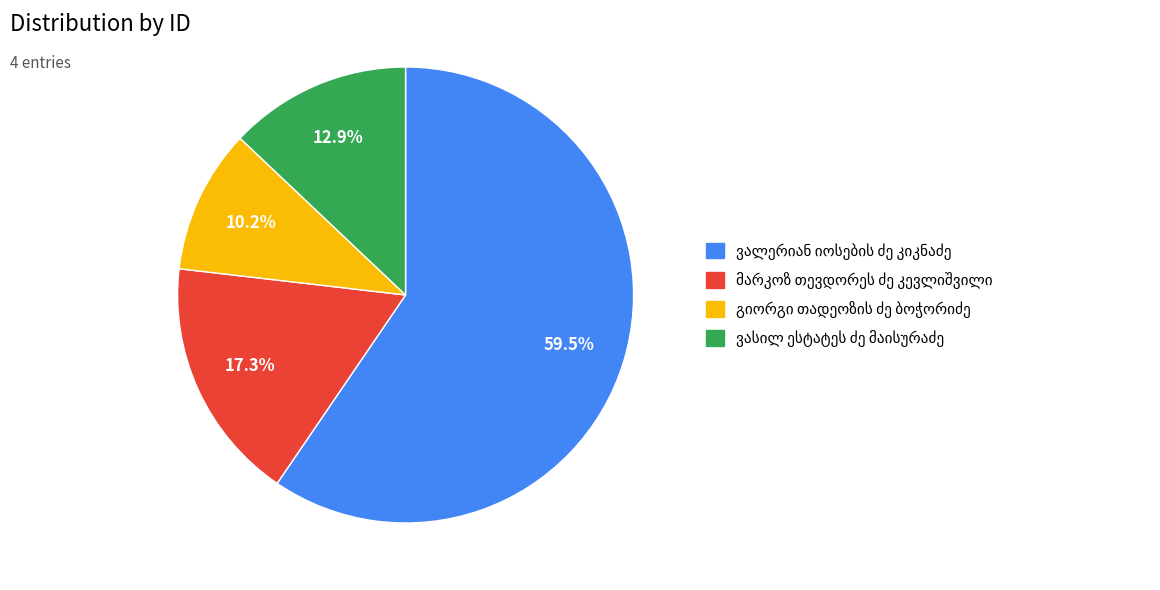

Does any single category account for the majority?

Yes